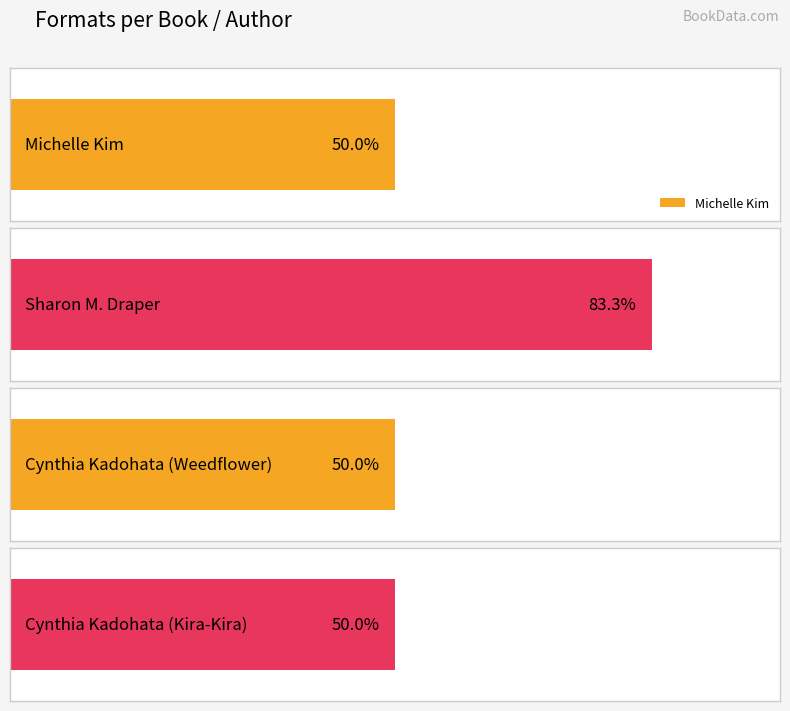

List the labels in order of value, largest first.

Sharon M. Draper, Michelle Kim, Cynthia Kadohata (Weedflower), Cynthia Kadohata (Kira-Kira)